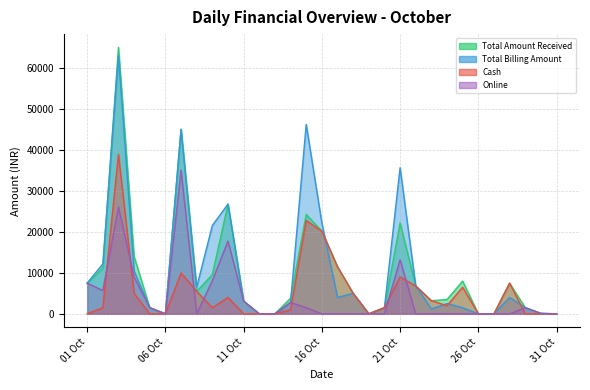

Rank the categories by Online value from highest to lowest.

07 Oct, 03 Oct, 10 Oct, 21 Oct, 04 Oct, 09 Oct, 01 Oct, 02 Oct, 11 Oct, 14 Oct, 05 Oct, 15 Oct, 29 Oct, 30 Oct, 06 Oct, 08 Oct, 12 Oct, 13 Oct, 16 Oct, 17 Oct, 18 Oct, 19 Oct, 20 Oct, 22 Oct, 23 Oct, 24 Oct, 25 Oct, 26 Oct, 27 Oct, 28 Oct, 31 Oct